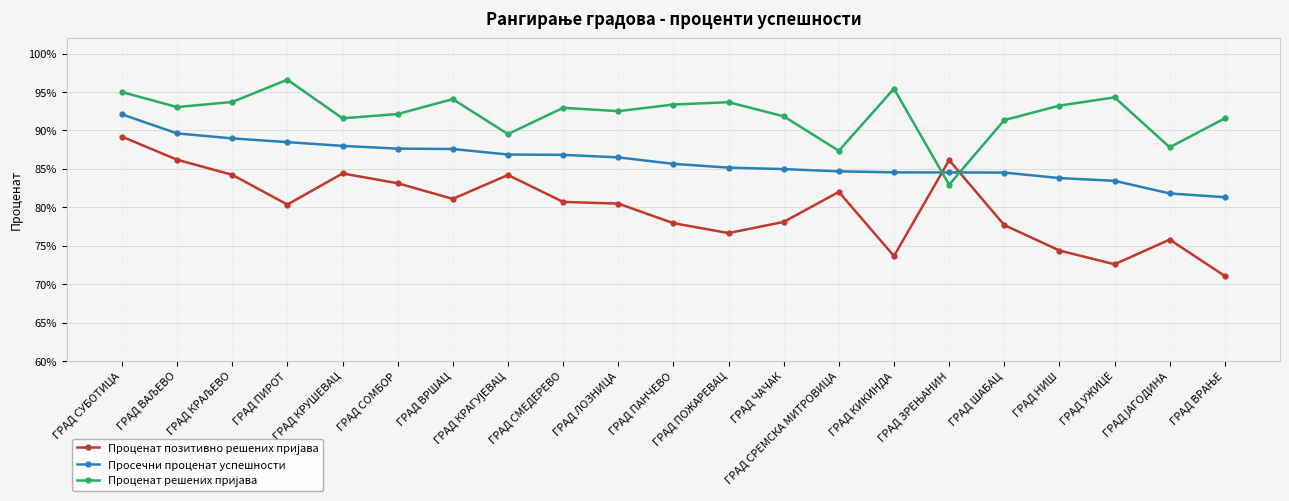

Does the chart have visible grid lines?

Yes